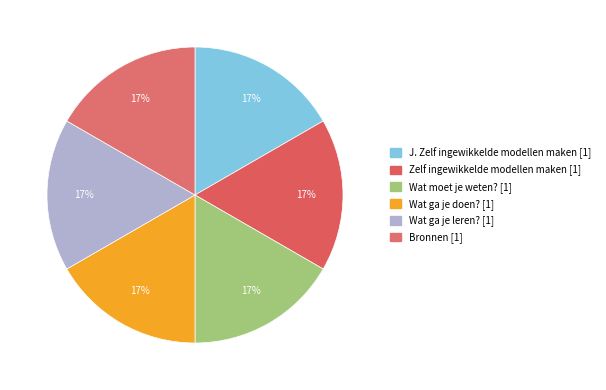

What is the ratio of the value at Wat ga je doen? to the value at Zelf ingewikkelde modellen maken?

1.0